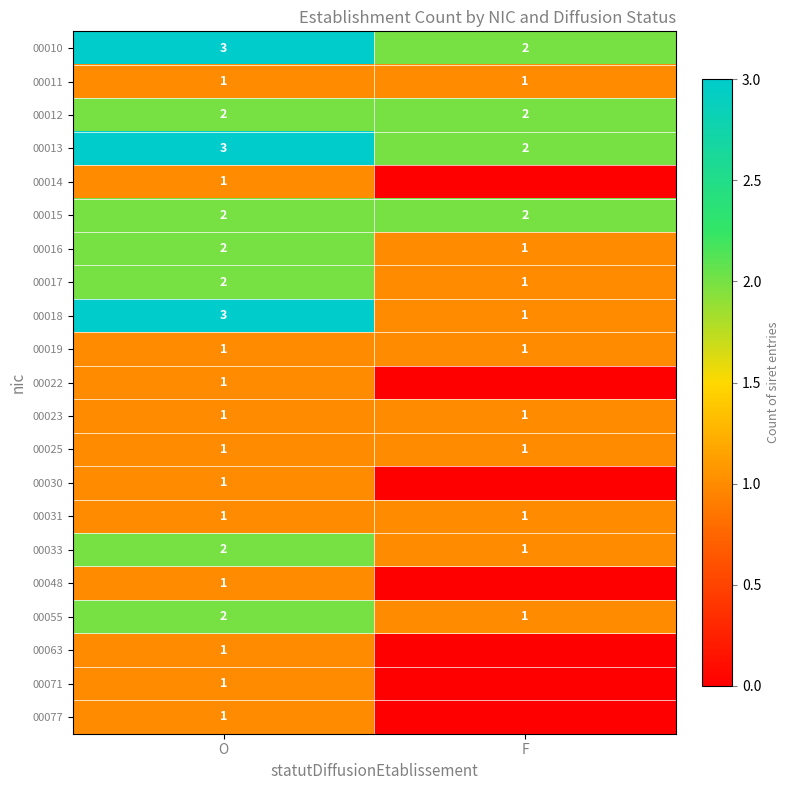

Between O and F, which is larger?

O